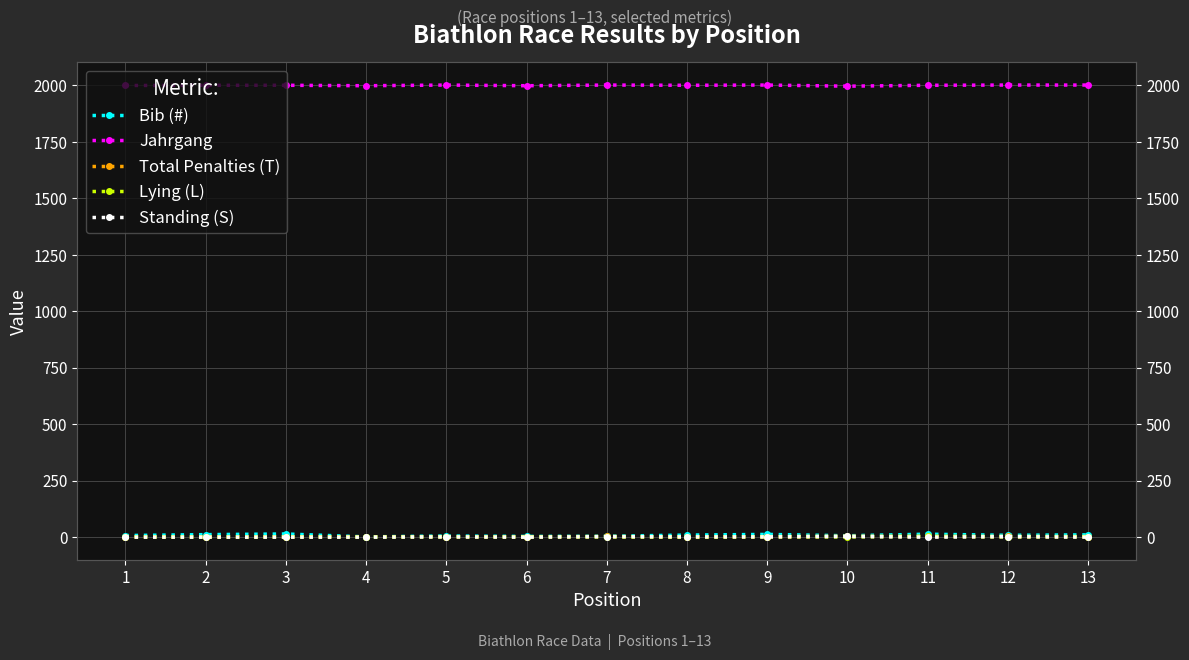

At which label does Total Penalties (T) reach its peak?

10